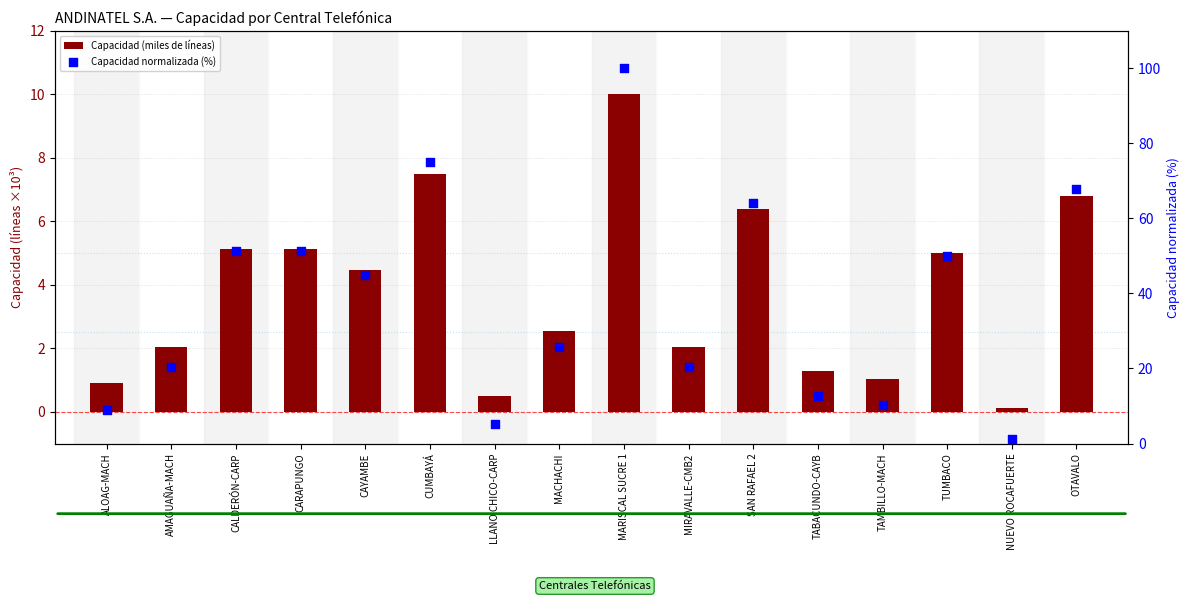

Which series has the largest total across all categories?

Capacidad normalizada (%)